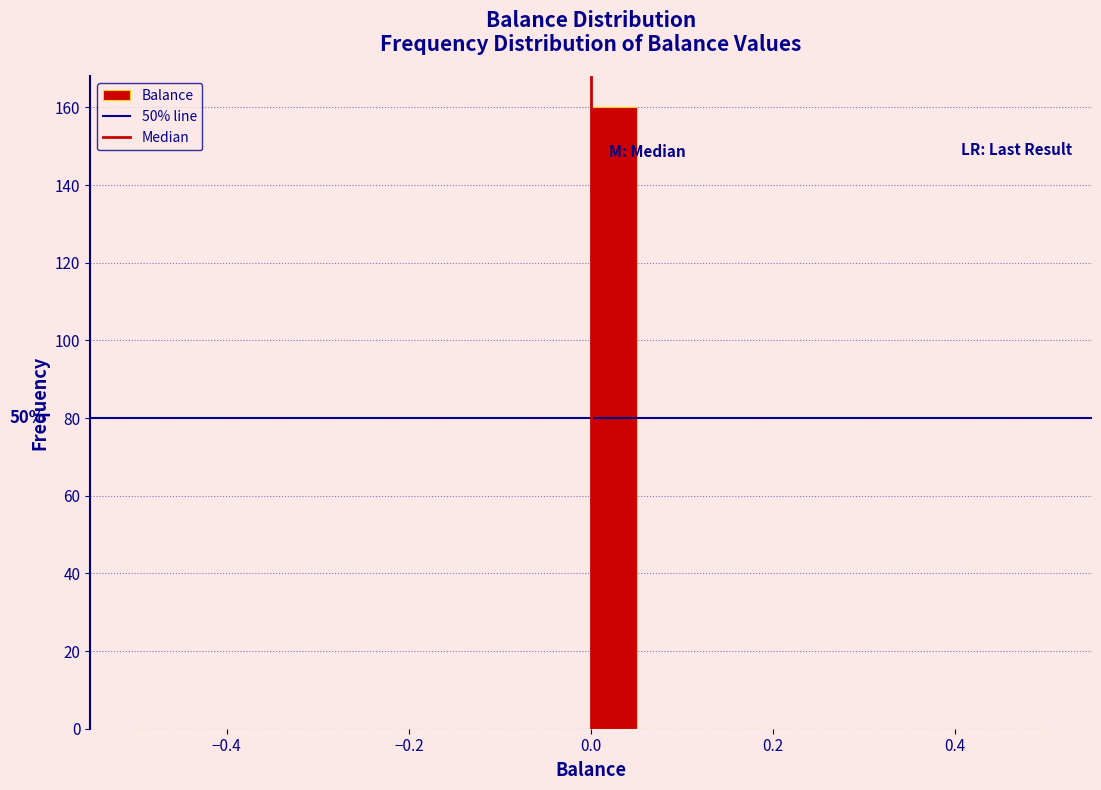

Around what value on the x-axis is the tallest bar? Give the approximate position of its centre, as read against the axis.

0.02